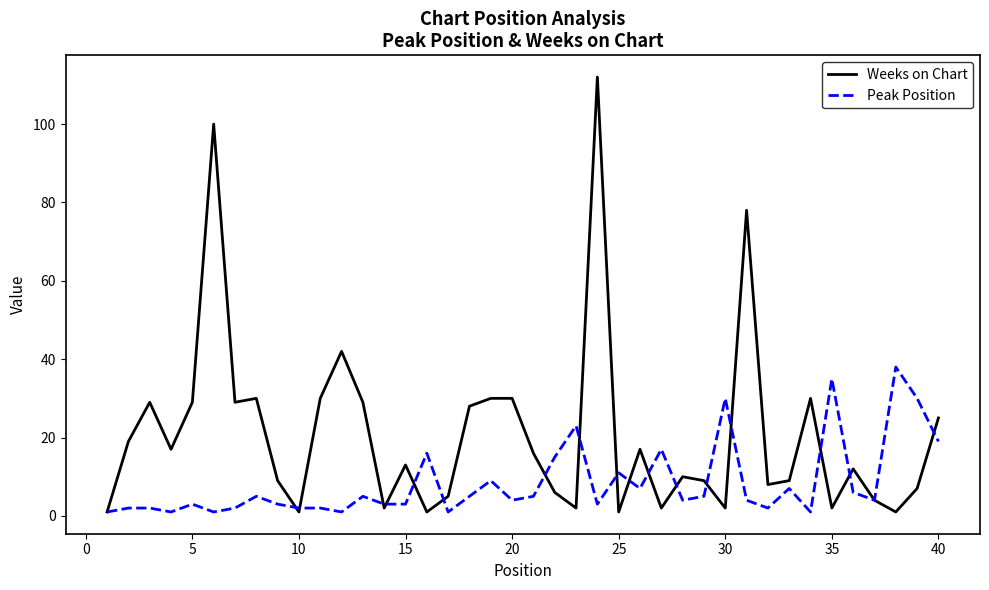

Rank the series by their maximum value, from lowest to highest.

Peak Position, Weeks on Chart